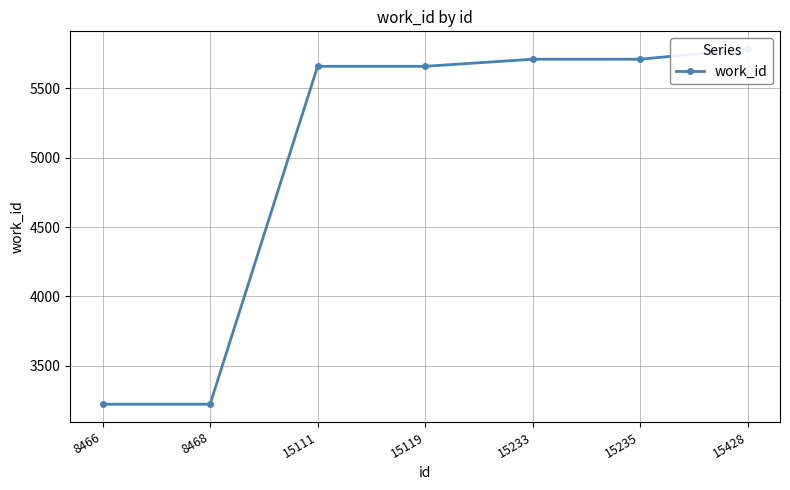

Which has a higher value, 15235 or 15428?

15428